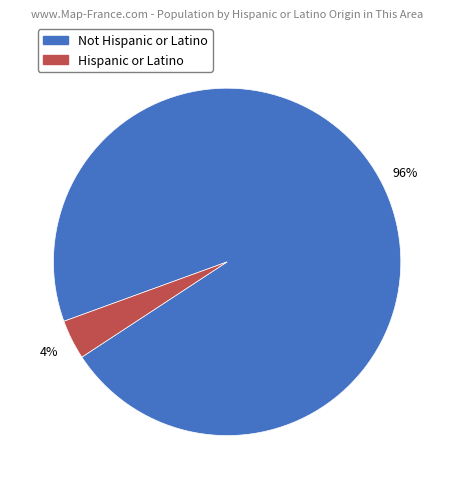

To the nearest percent, what portion does Hispanic or Latino represent?

4%